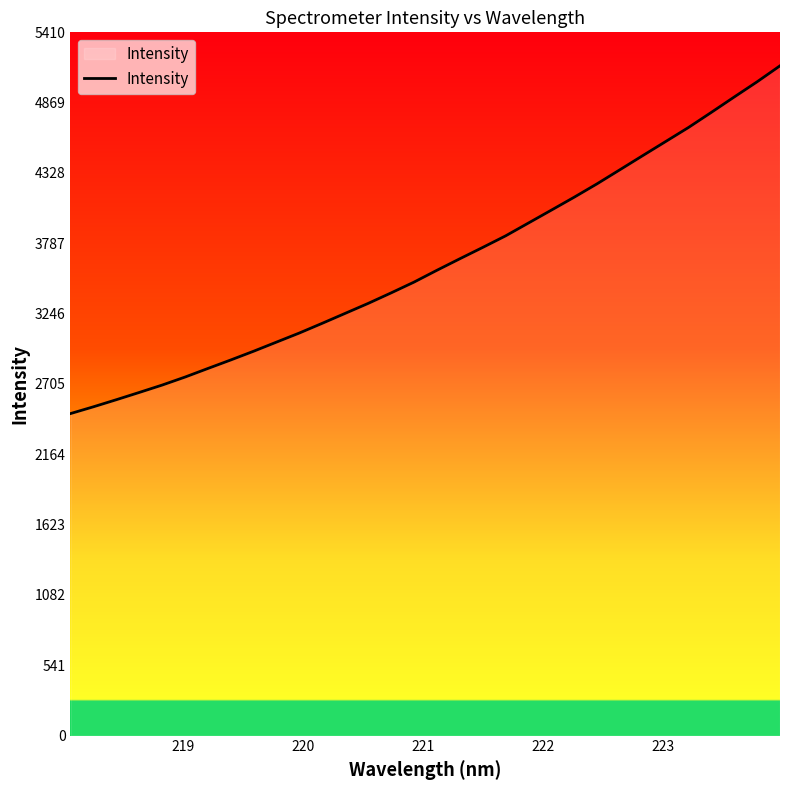

What is the smallest value displayed?

2477.2